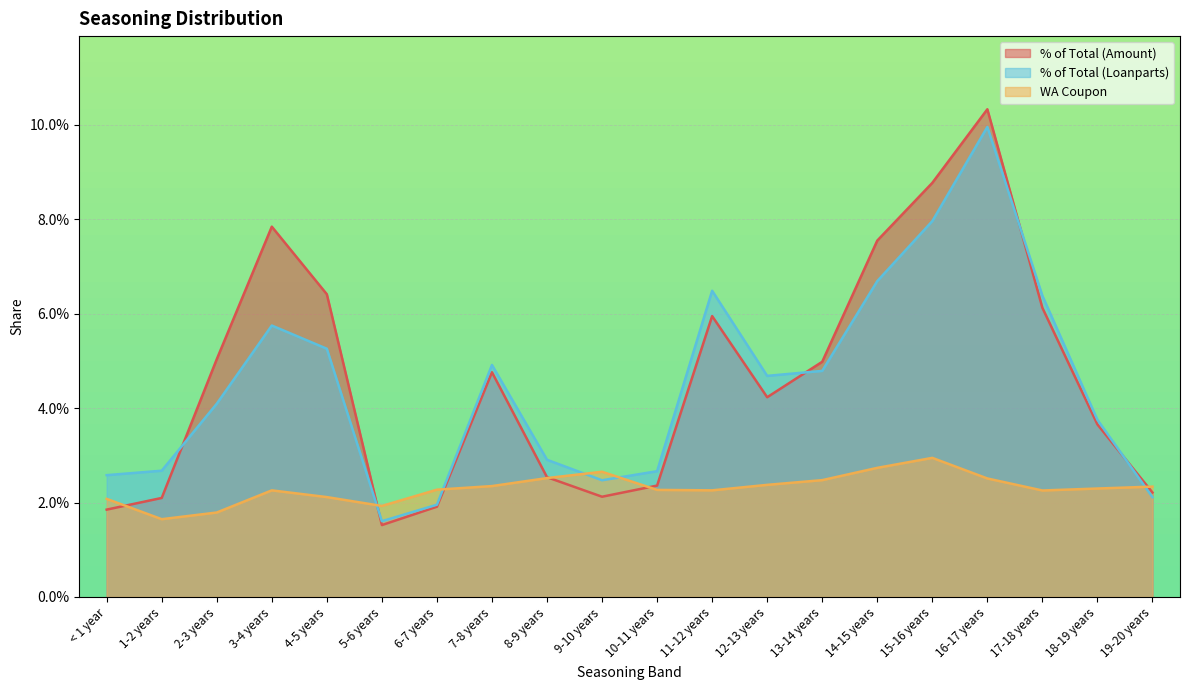

In % of Total (Amount), how many points are lower than both neighbors (excluding endpoints)?

3